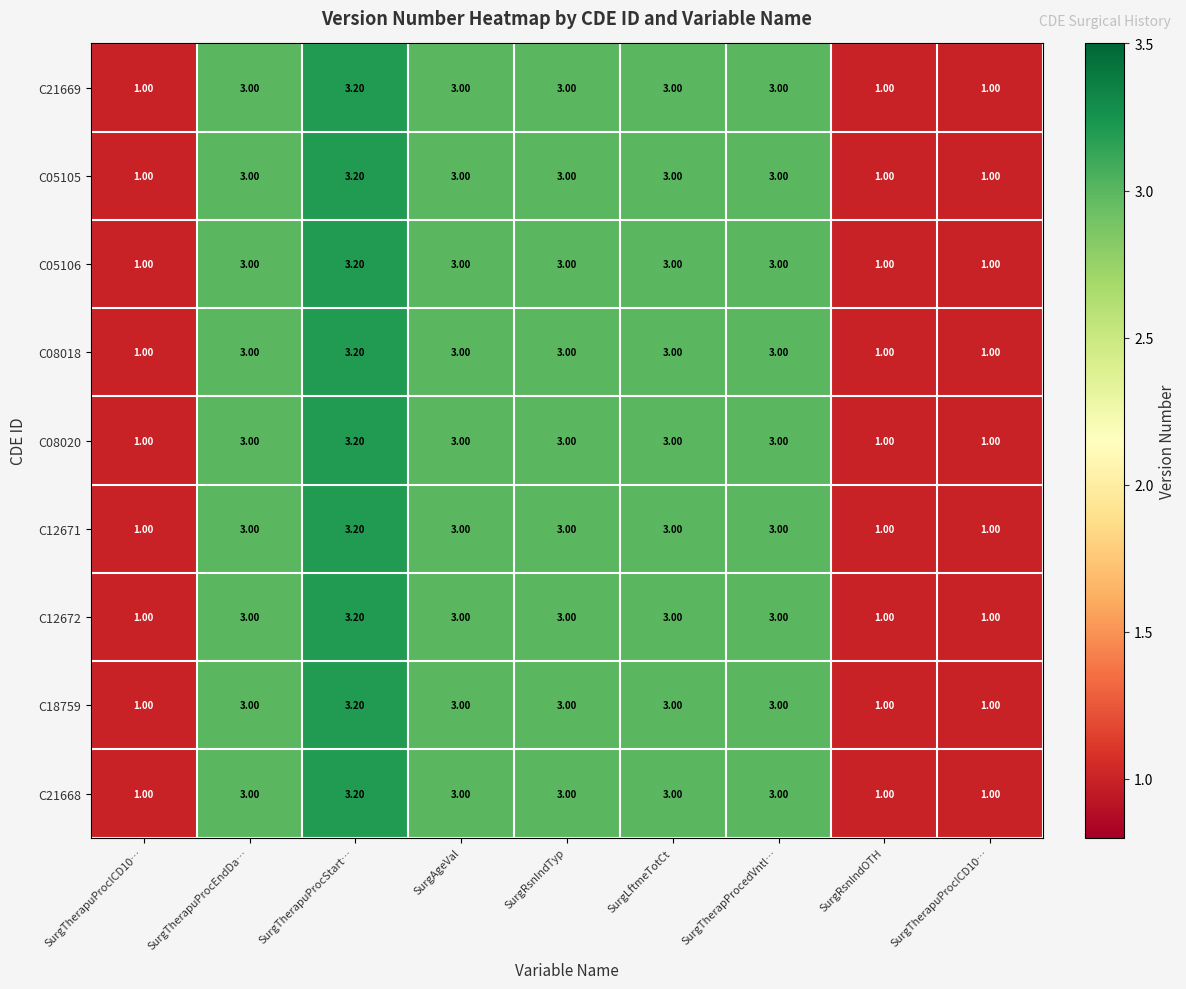

Between SurgLftmeTotCt and SurgTherapuProcICD10…, which series saw the biggest shift?

C21669